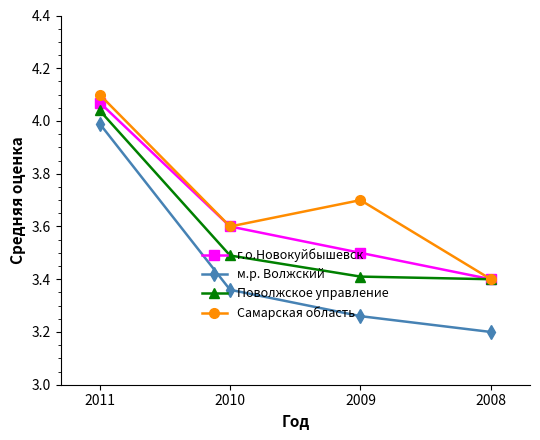

Rank the series by their average value, from lowest to highest.

м.р. Волжский, Поволжское управление, г.о.Новокуйбышевск, Самарская область